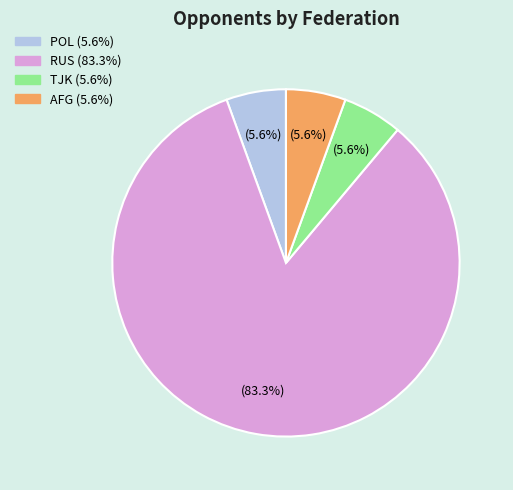

To the nearest percent, what is the combined percentage of POL and TJK?

11%